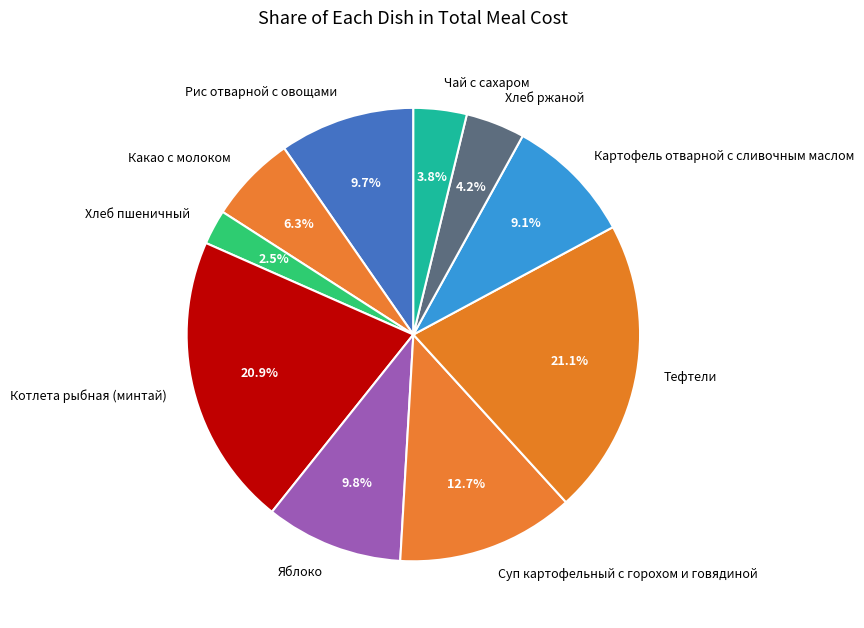

What is the smallest slice in the pie chart?

Хлеб пшеничный